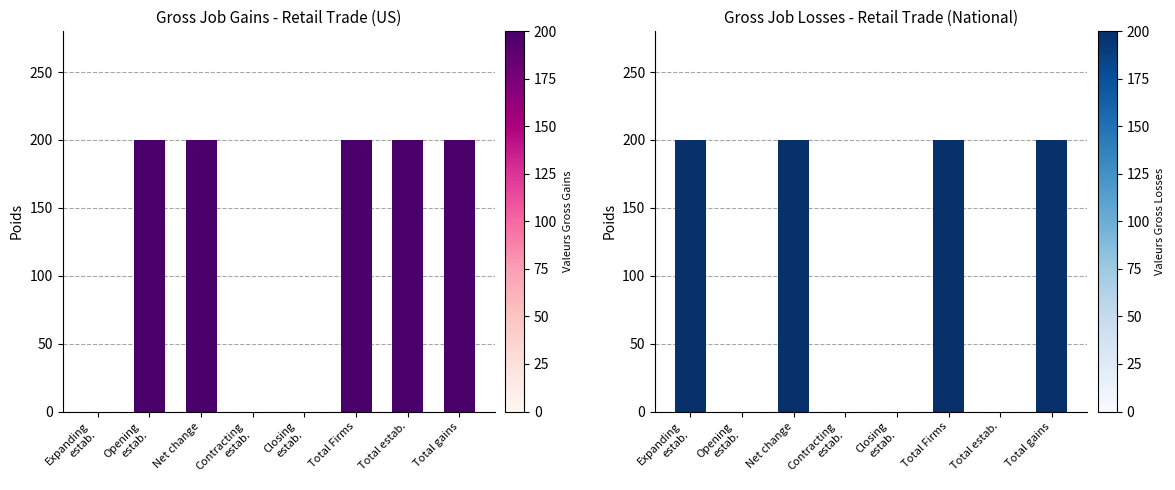

Rank the series by their maximum value, from lowest to highest.

Gross Job Gains, Gross Job Losses